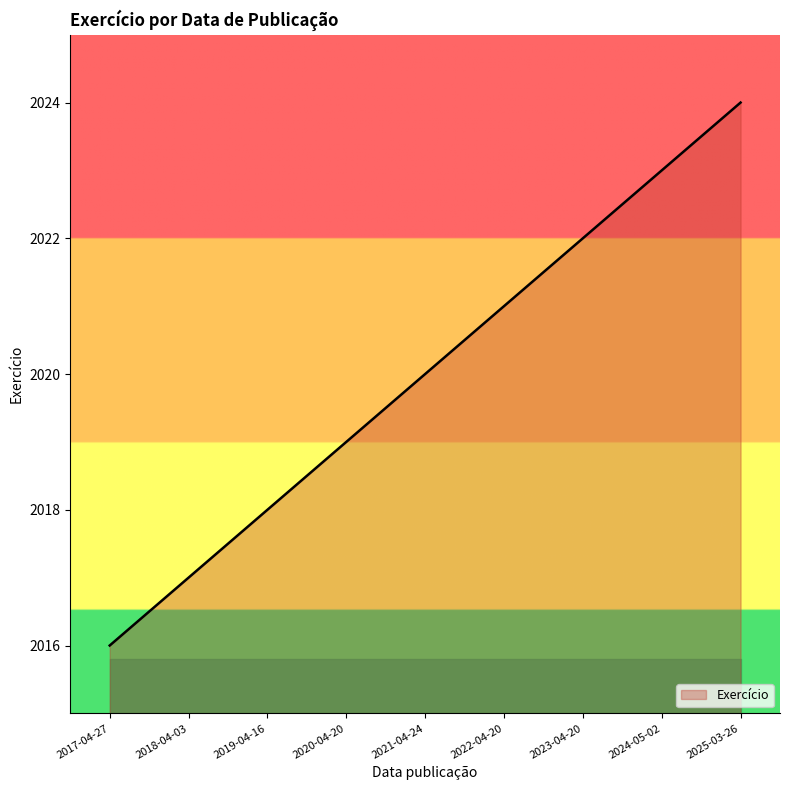

Rank the categories by value from lowest to highest.

2017-04-27, 2018-04-03, 2019-04-16, 2020-04-20, 2021-04-24, 2022-04-20, 2023-04-20, 2024-05-02, 2025-03-26